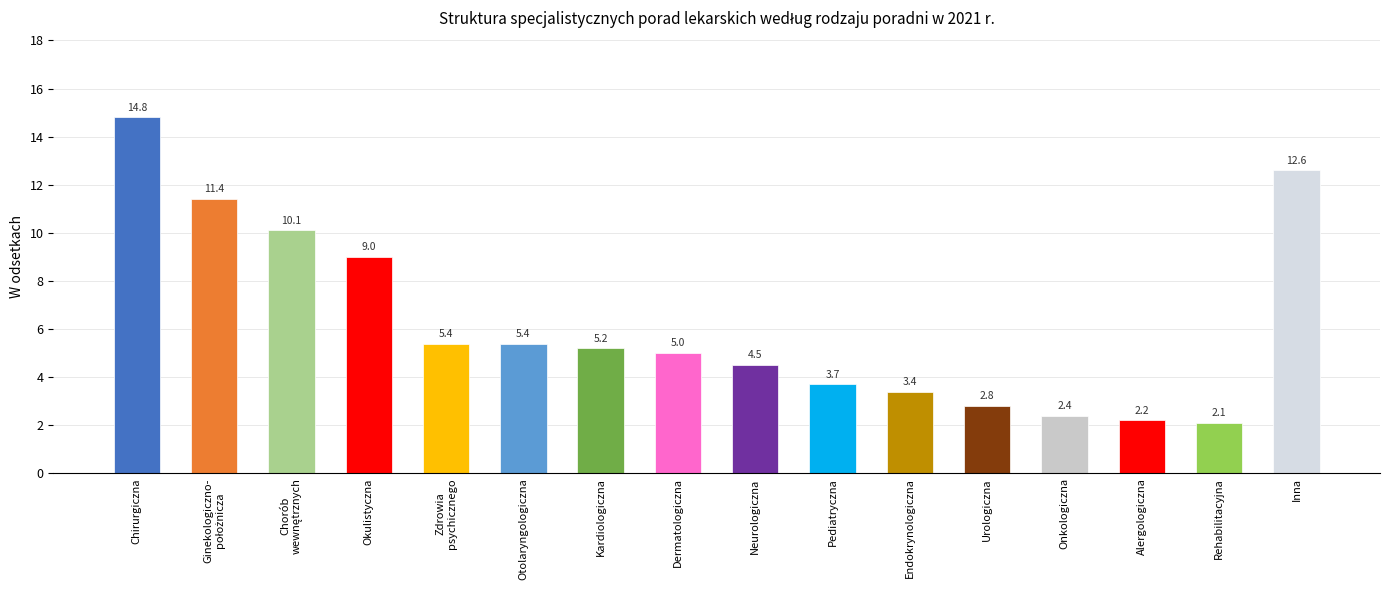

Which has a higher value, Chirurgiczna or Onkologiczna?

Chirurgiczna